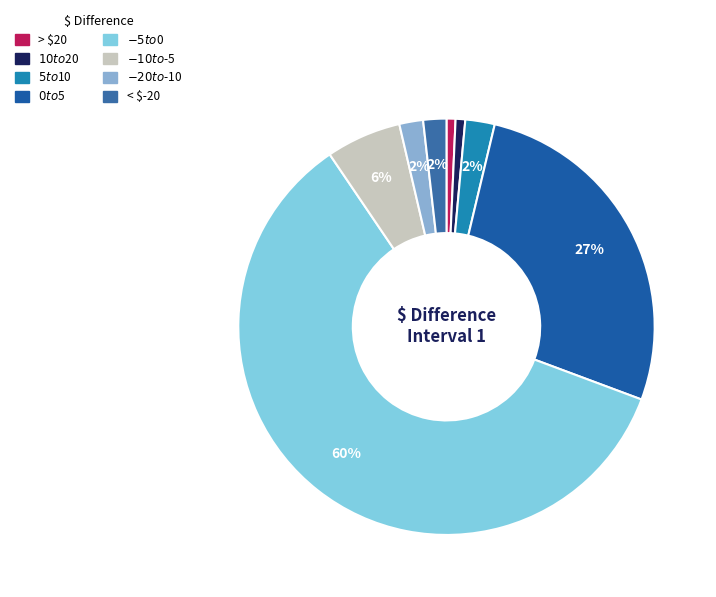

Is the sum of $-20 to $-10 and < $-20 greater than half?

No